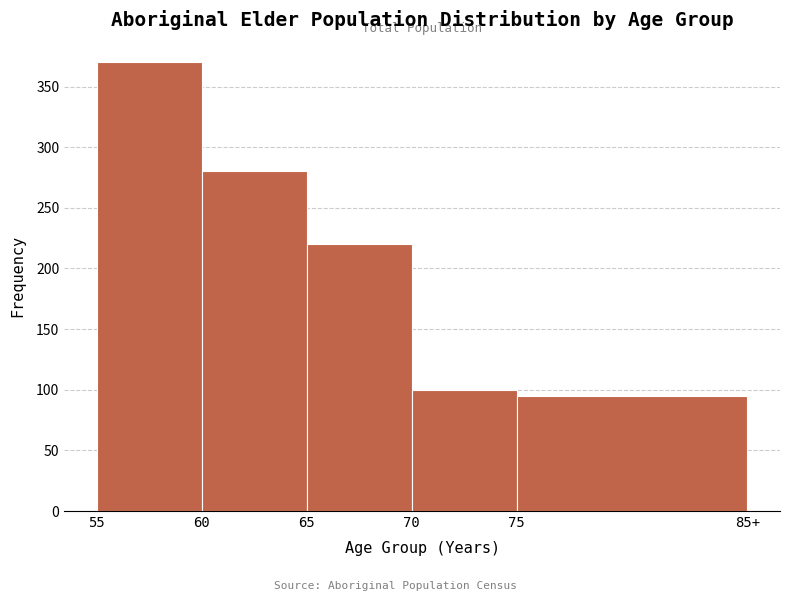

Reading left to right, list all the values displayed in this chart.

55=370	60=280	65=220	70=100	75=95